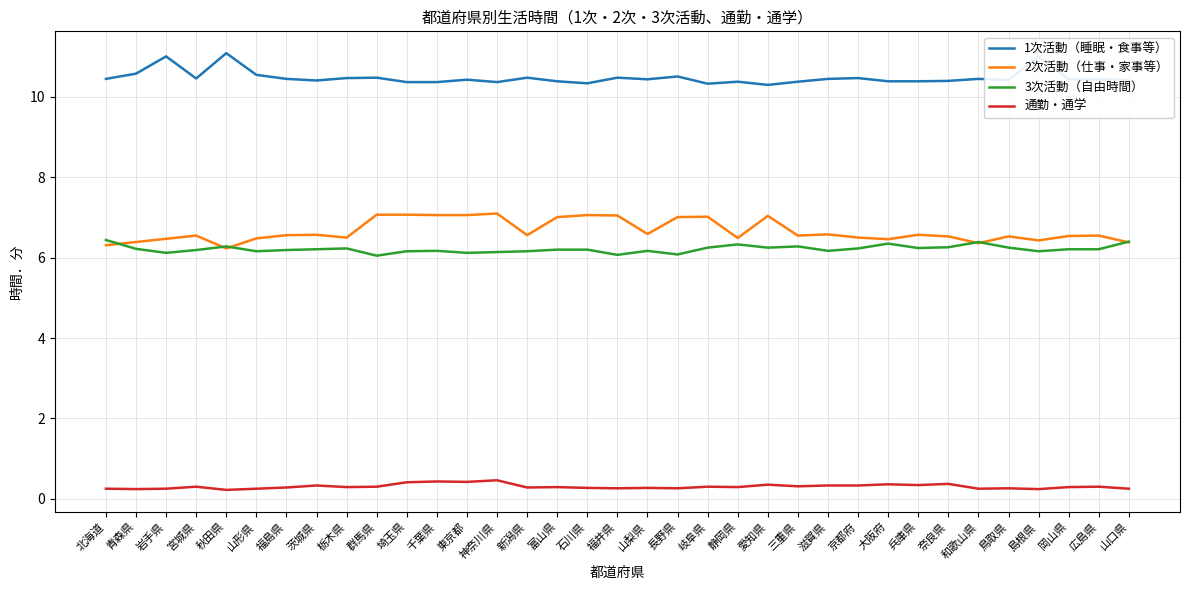

True or false: 1次活動（睡眠・食事等） and 3次活動（自由時間） cross at least once.

False